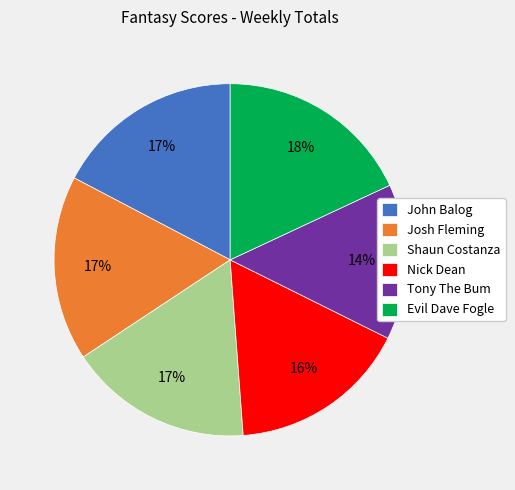

Between Evil Dave Fogle and Tony The Bum, which is larger?

Evil Dave Fogle